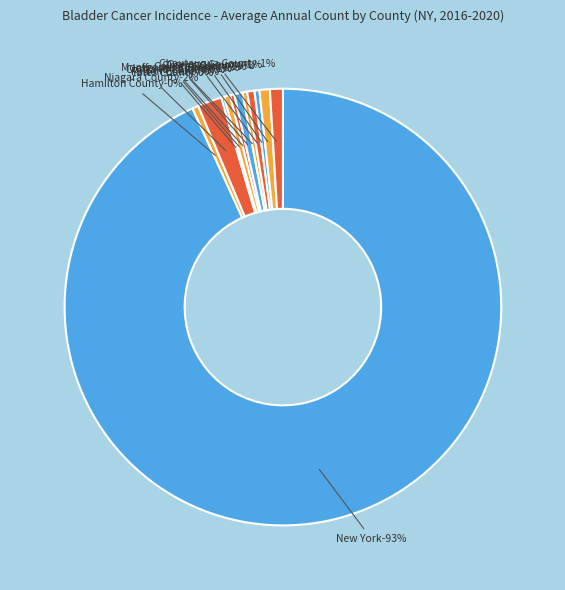

The Greene County slice represents 0% of the pie. True or false?

True